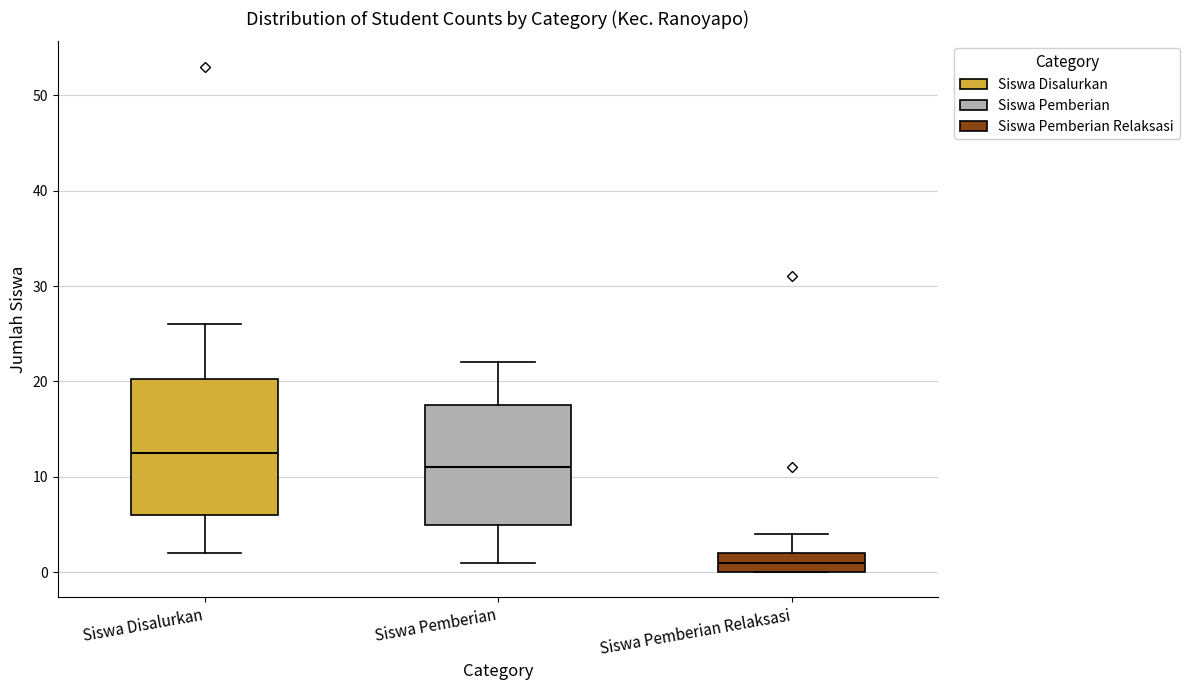

Which box has the lowest median line?

Siswa Pemberian Relaksasi